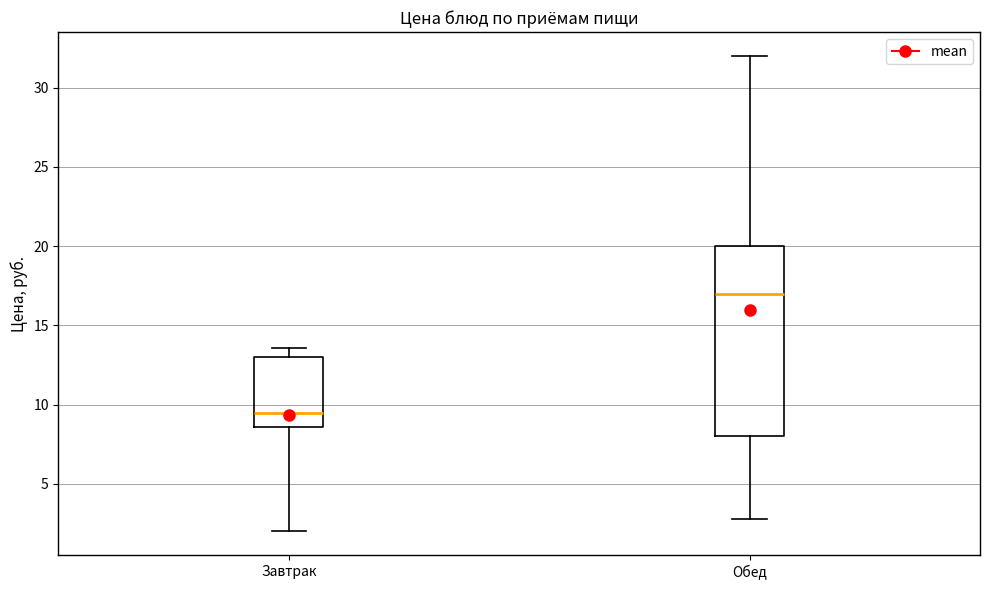

Reading left to right, read every box against the y-axis: the position of its median line, the range the box covers, and the ends of its whiskers. The values are not printed on the chart, so give them approximately, as read against the axis.

Завтрак: median 9.5, box 8.5 to 13.0, whiskers 2.0 to 13.5
Обед: median 17.0, box 8.0 to 20.0, whiskers 3.0 to 32.0